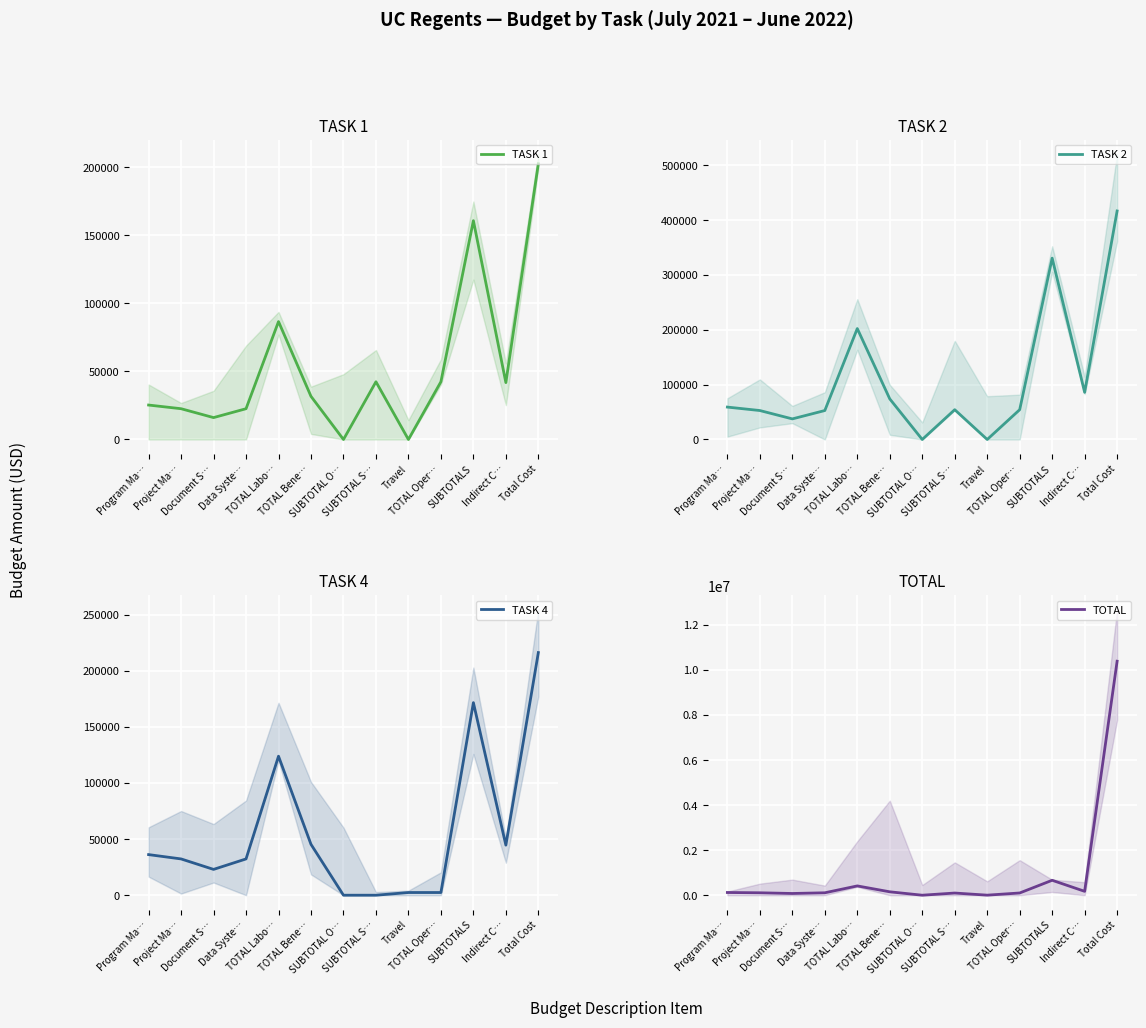

What is the maximum value for TOTAL?

10385299.6